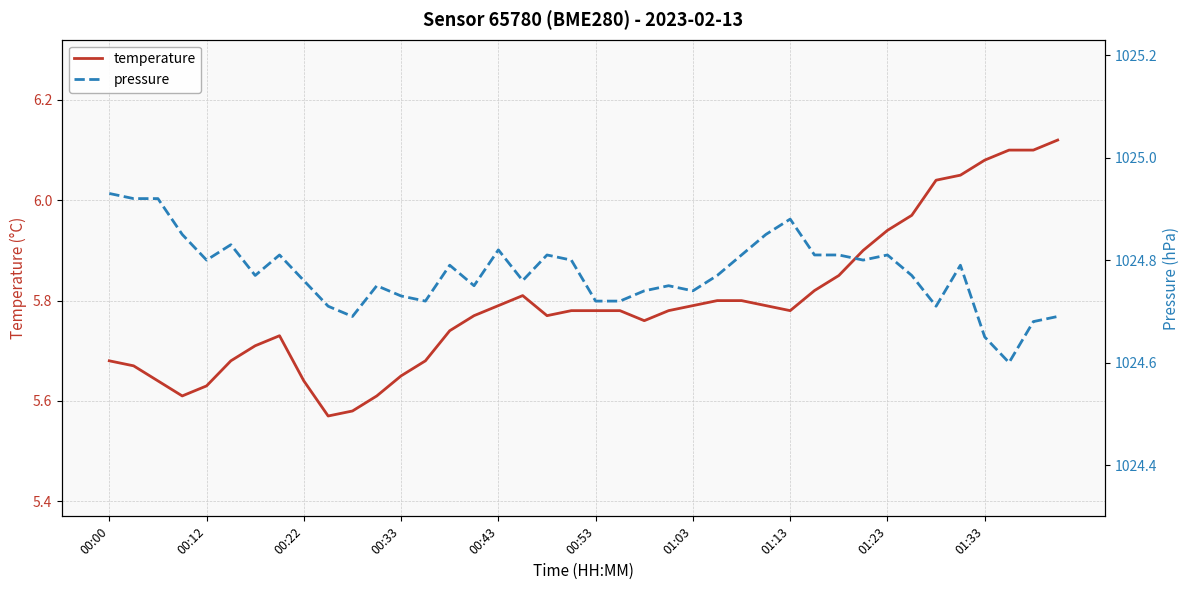

List the series in order of their overall mean, lowest first.

temperature, pressure